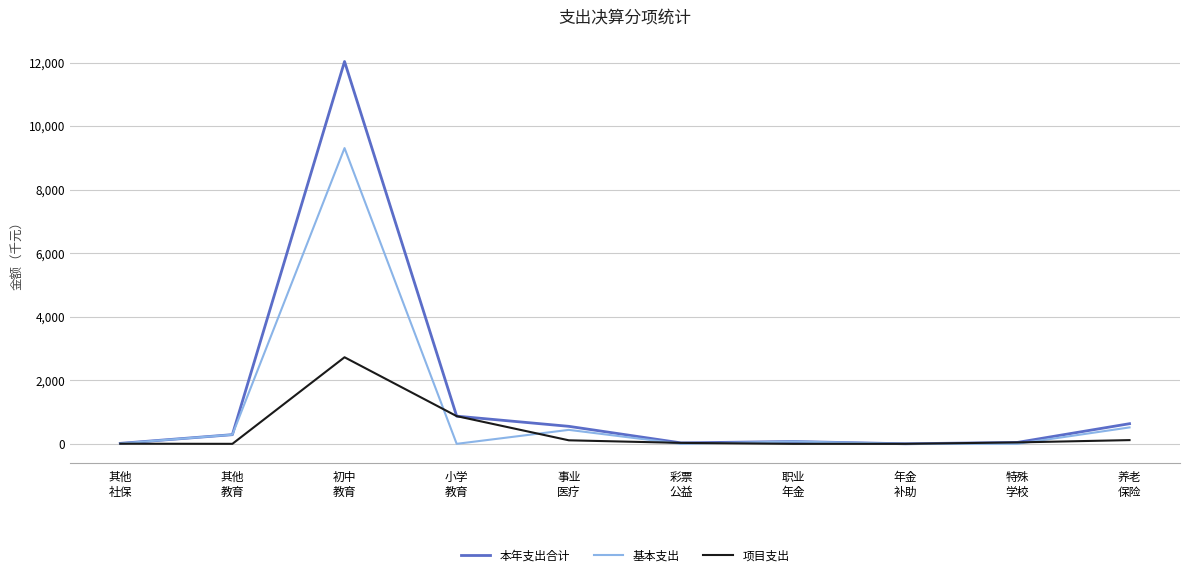

List the series in order of their overall mean, highest first.

本年支出合计, 基本支出, 项目支出